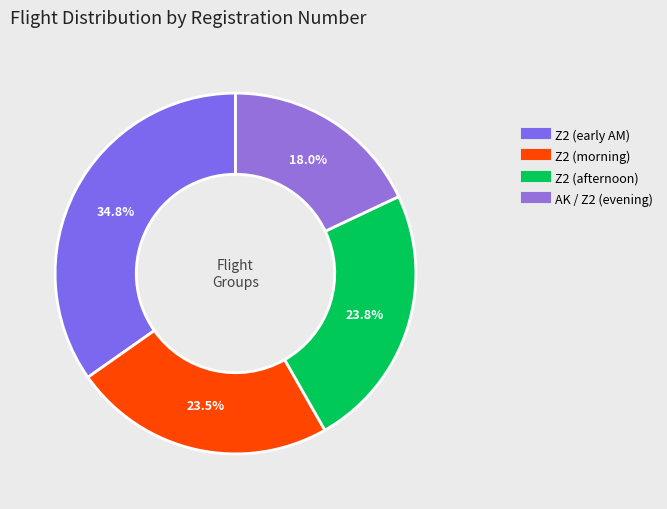

How many segments does this pie chart have?

4